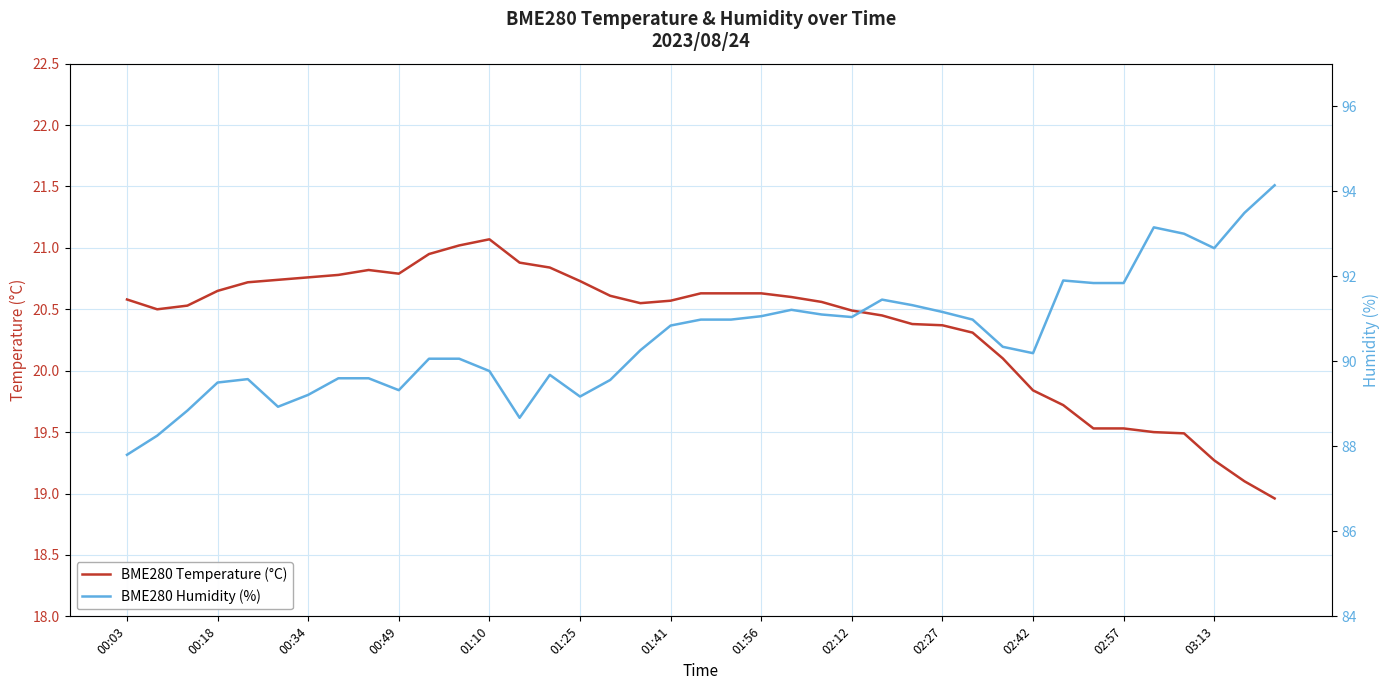

How many values in the BME280 Temperature (°C) series exceed 20?

30